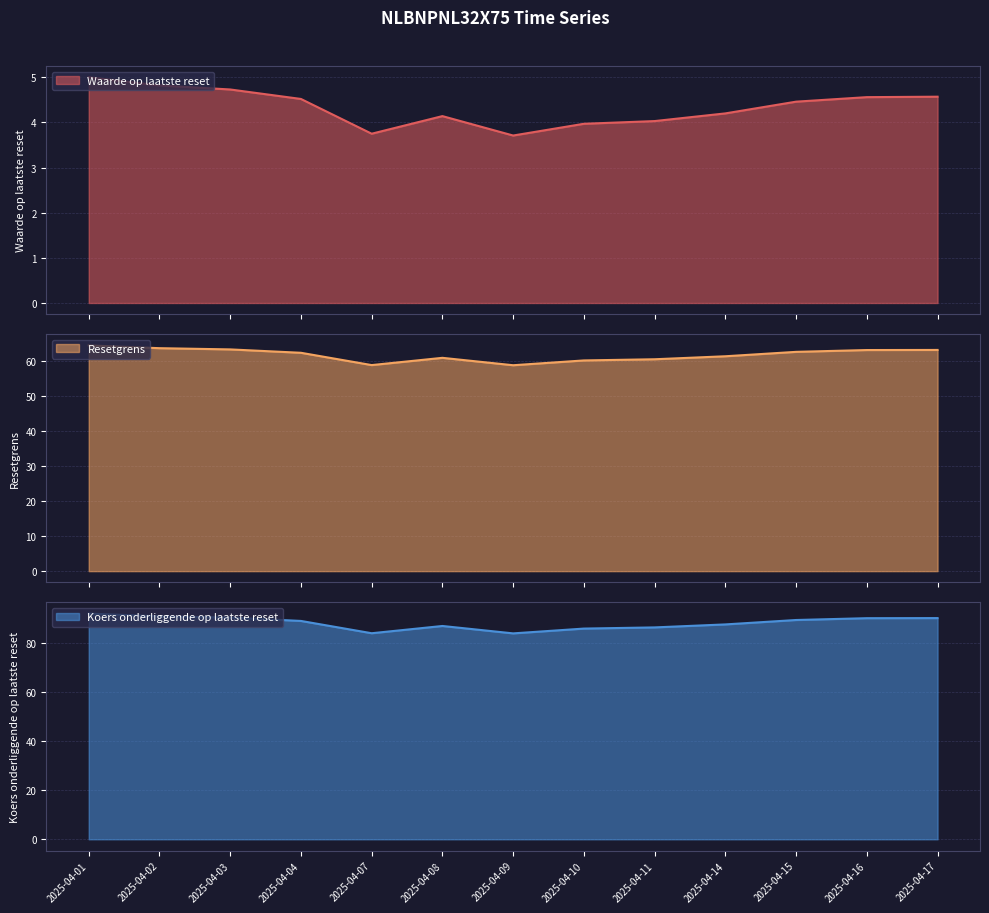

What is the value of the Resetgrens point at the 1st from the left?

63.2